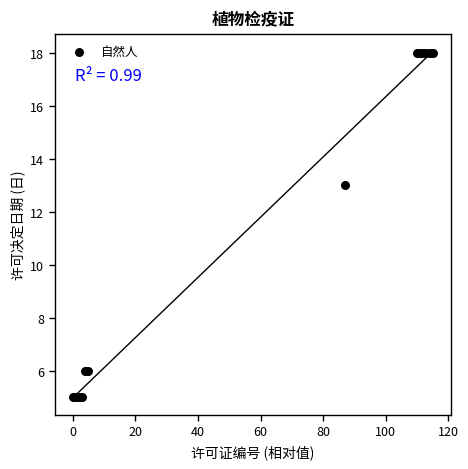

What Y value in the scatter plot is closest to 11?

13